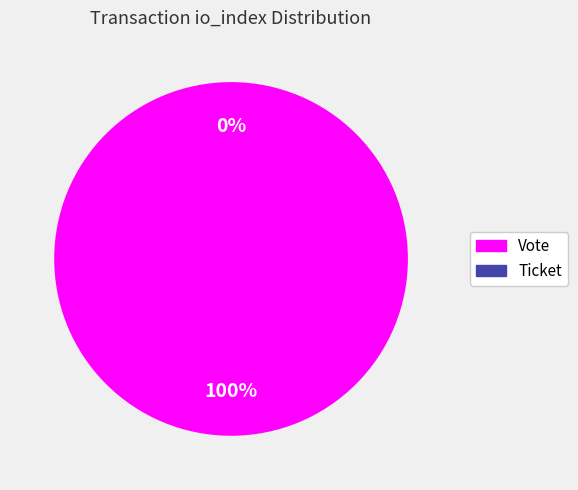

What is the largest slice in the pie chart?

Vote